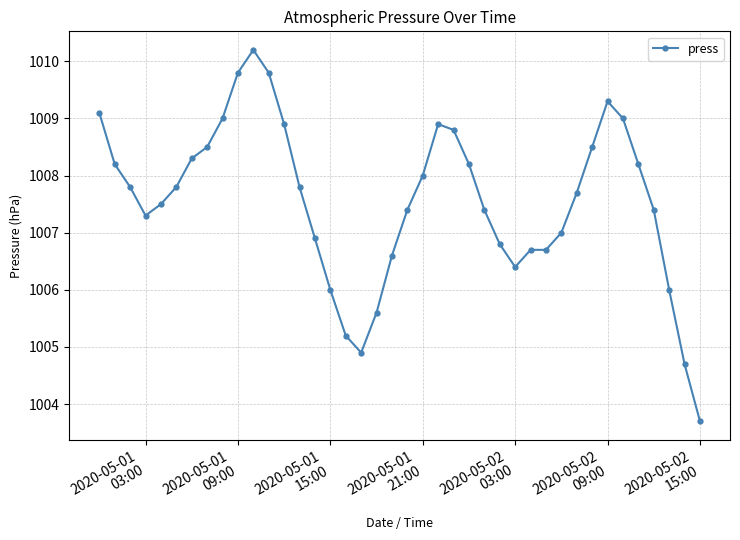

True or false: the data has more than 2 interior local peaks.

True